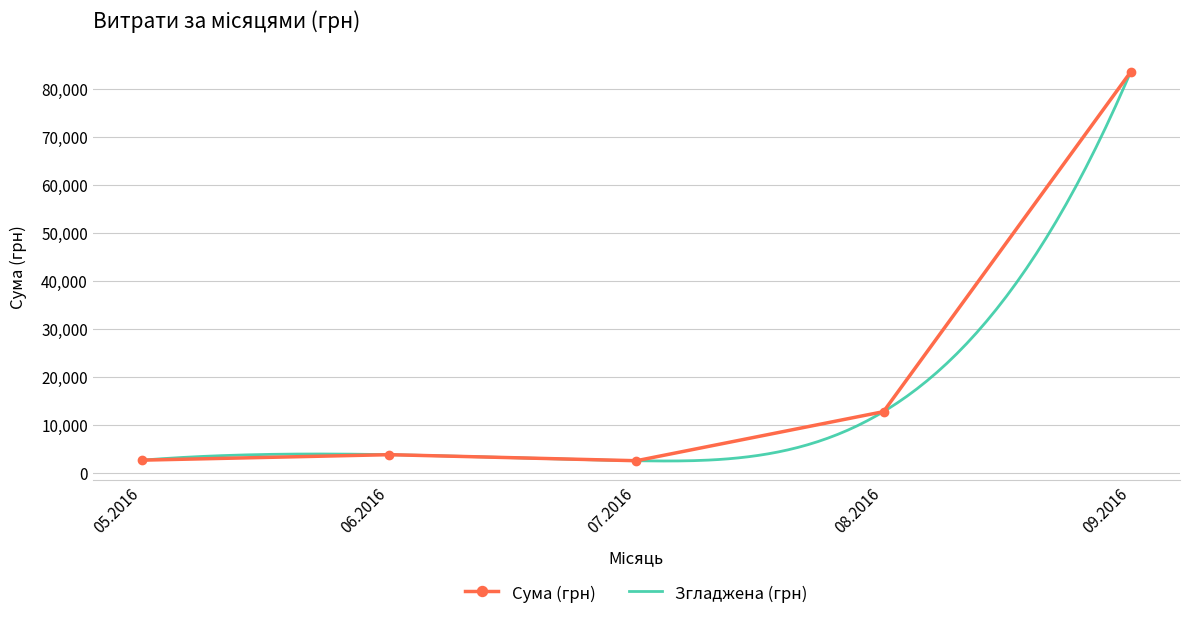

What is the lowest value of the Сума (грн) series?

2621.0